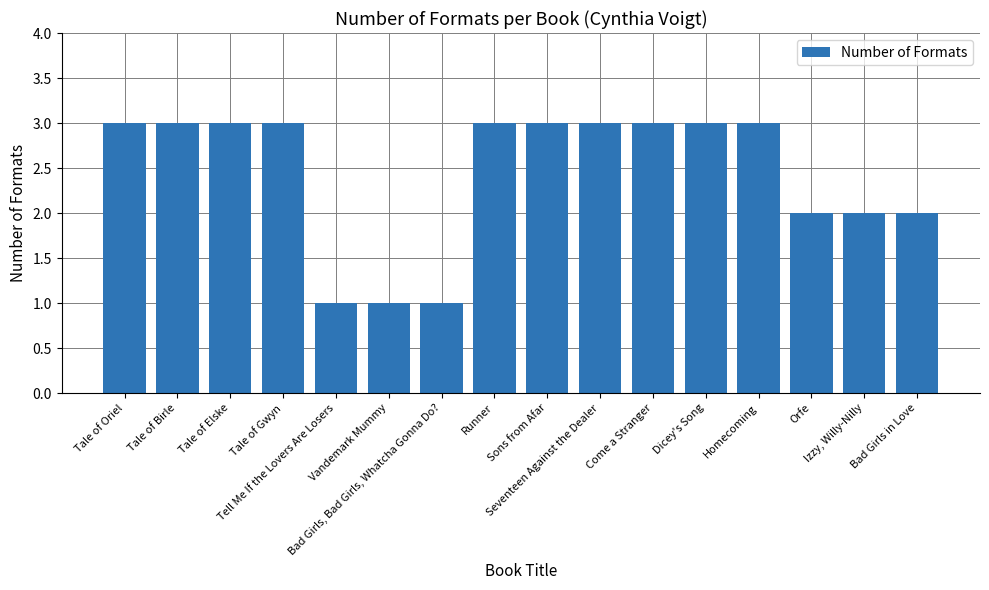

What is the difference between the values at Izzy, Willy-Nilly and Tale of Oriel?

1